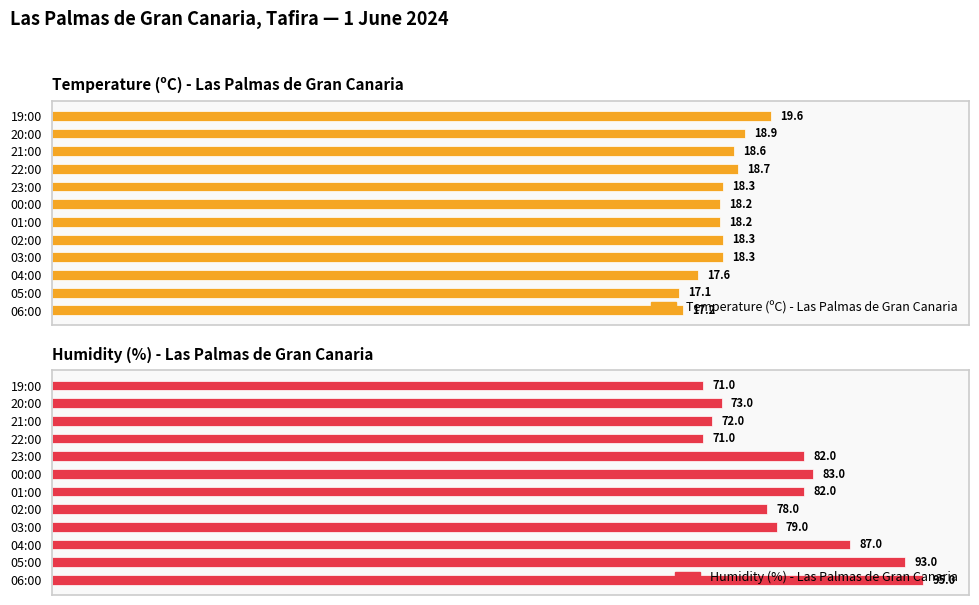

At 21:00, list the series in order from largest to smallest.

Humidity (%) - Las Palmas de Gran Canaria, Temperature (ºC) - Las Palmas de Gran Canaria